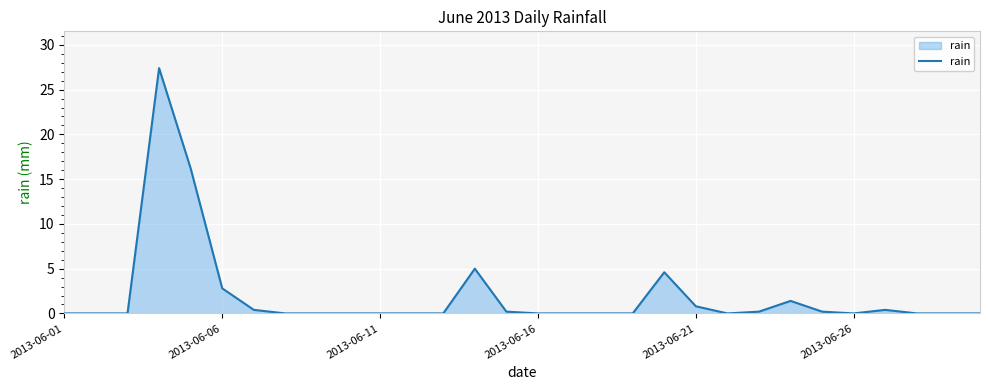

What is the maximum value shown in the chart?

27.4